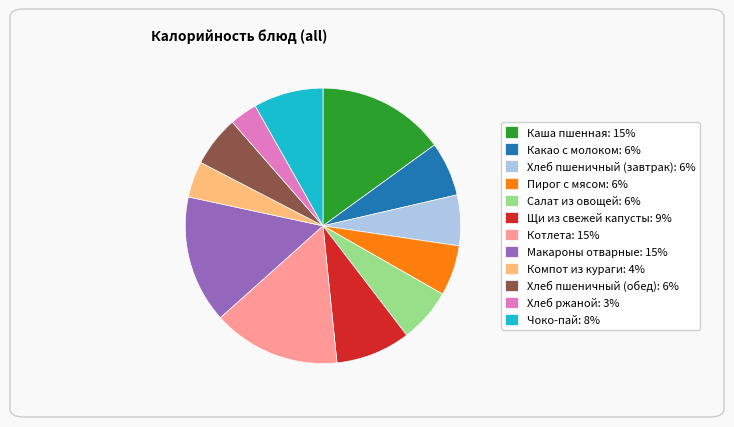

Is there any slice that represents more than half of the pie?

No